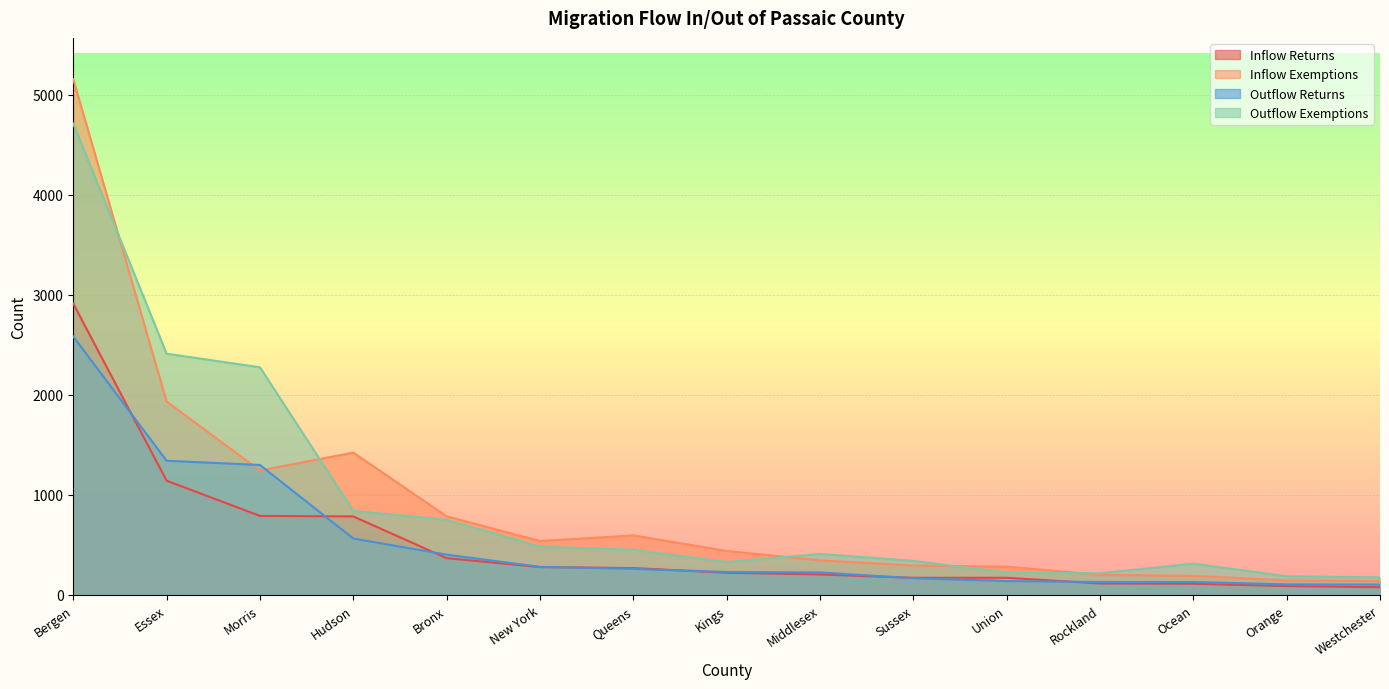

What is the sum of the Inflow Returns values at Ocean and Hudson?

897